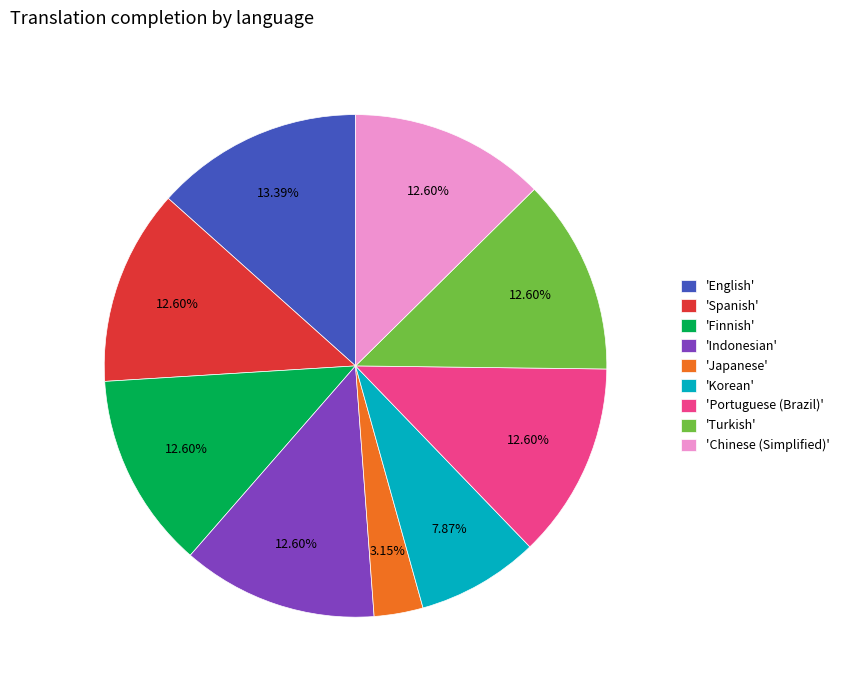

Does 'Chinese (Simplified)' account for over 50% of the chart?

No